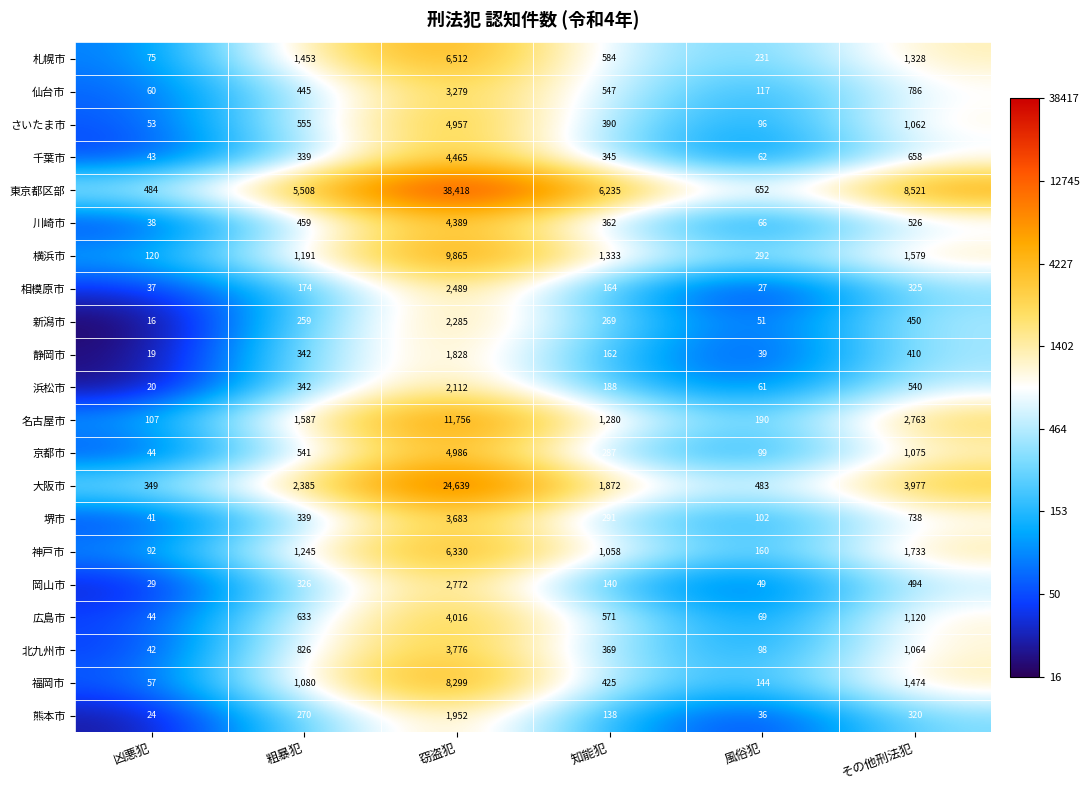

What is the average value of the 神戸市 series?

1770